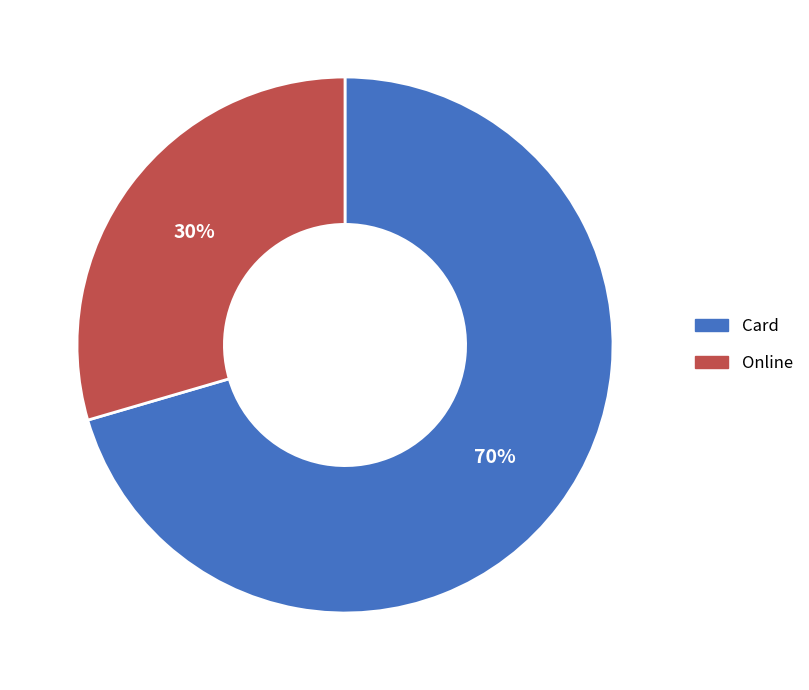

Count the number of slices in the pie.

2